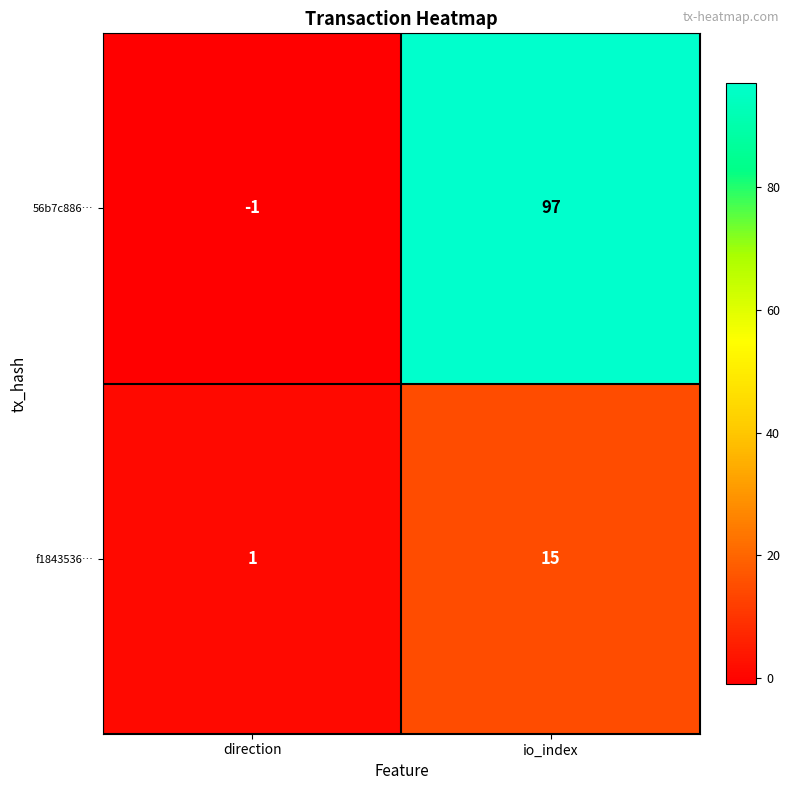

How many values in 56b7c886… are below zero?

1